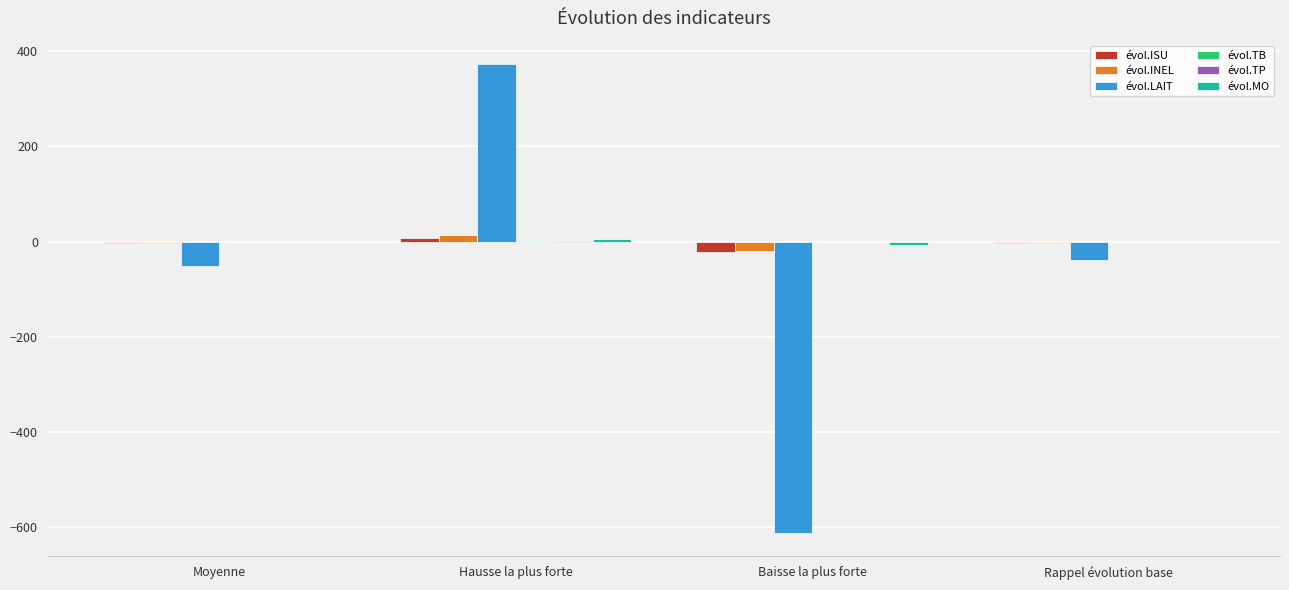

What is the spread (max minus min) of values at Hausse la plus forte?

372.4